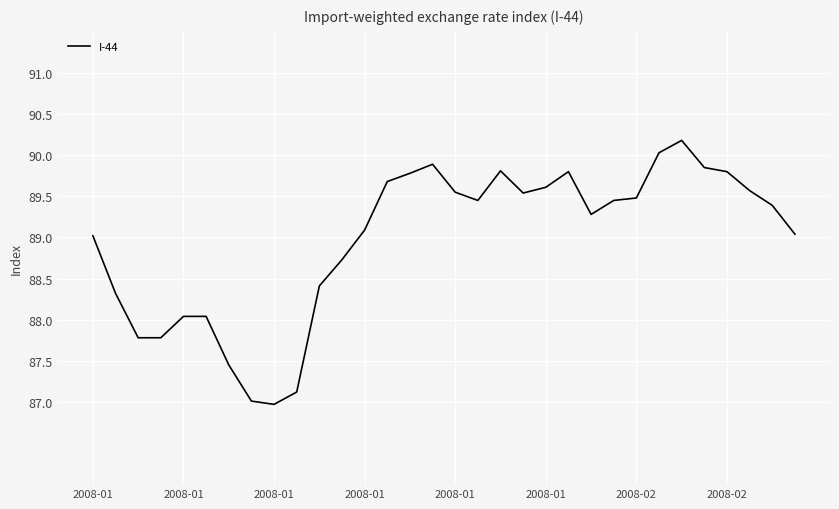

What is the smallest value displayed?

87.0